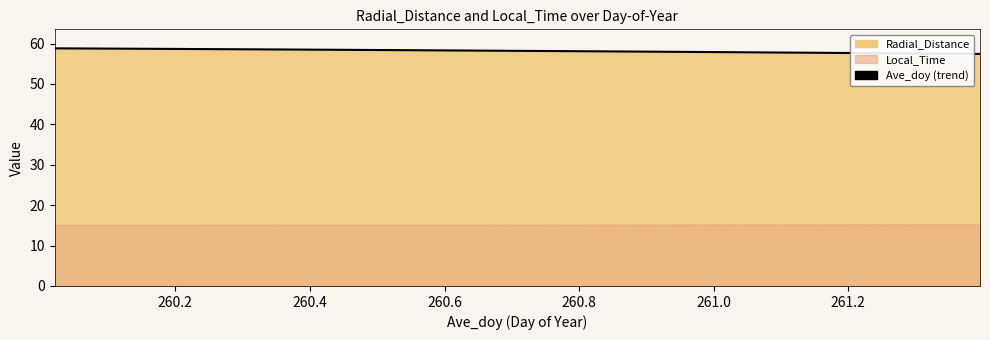

Reading left to right, transcribe all the data shown in this chart.

58.8	58.8	58.7	58.7	58.7	58.6	58.6	58.6	58.5	58.5	58.5	58.4	58.4	58.3	58.3	58.3	58.2	58.2	58.1	58.1	58.0	58.0	58.0	57.9	57.9	57.8	57.8	57.7	57.7	57.6	57.6	57.5	57.5	57.4